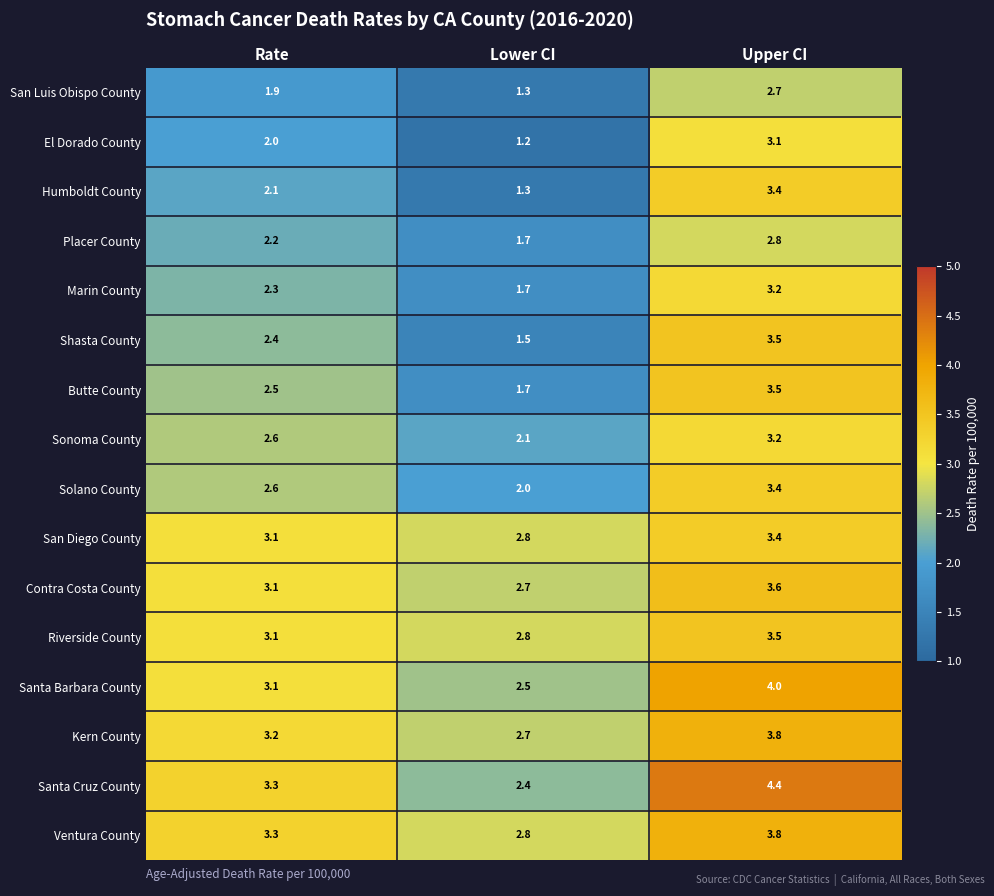

Which series changed the most between Rate and Upper CI?

Humboldt County